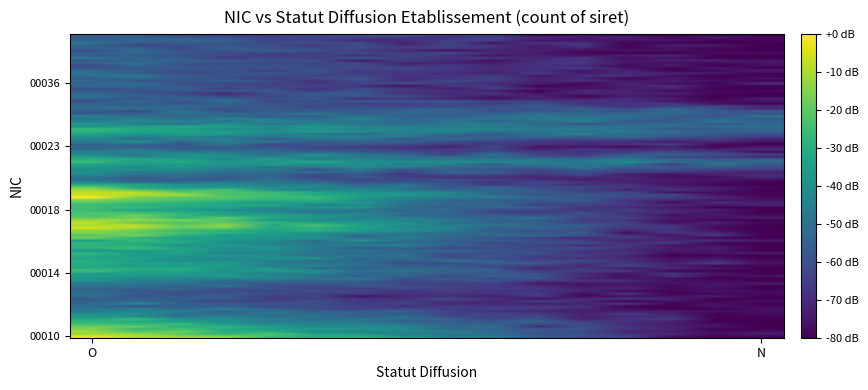

Rank the series by their maximum value, from lowest to highest.

00012, 00013, 00020, 00023, 00030, 00031, 00036, 00037, 00044, 00048, 00049, 00053, 00055, 00069, 00015b, 00016b, 00011b, 00019b, 00018b, 00012b, 00011, 00014, 00015, 00016, 00018, 00022, 00028, 00010, 00017, 00019